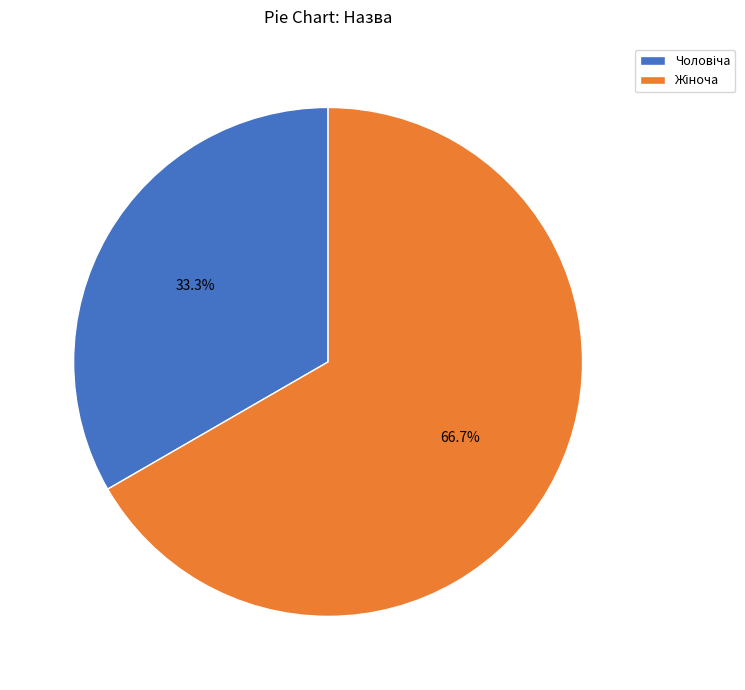

To the nearest percent, what is the average slice percentage?

50%